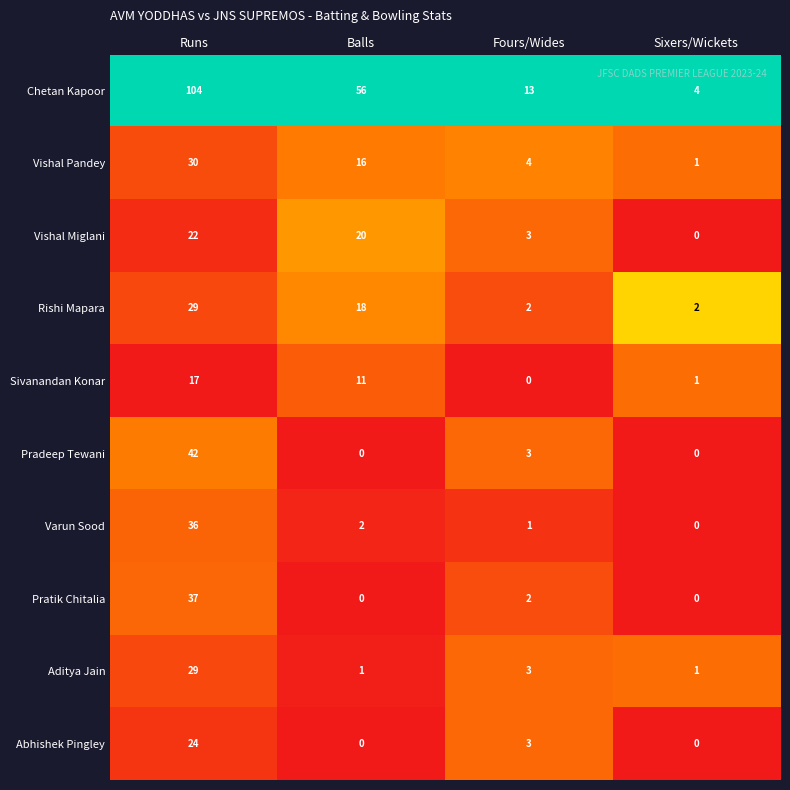

Is the value of Aditya Jain at Fours/Wides greater than the value of Vishal Miglani at Sixers/Wickets?

Yes